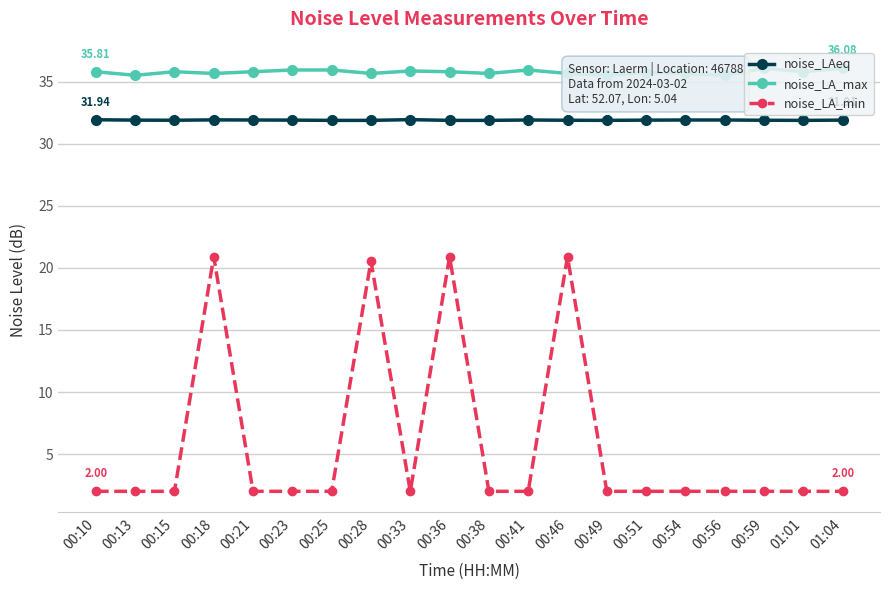

Which series has the largest range (max minus min)?

noise_LA_min